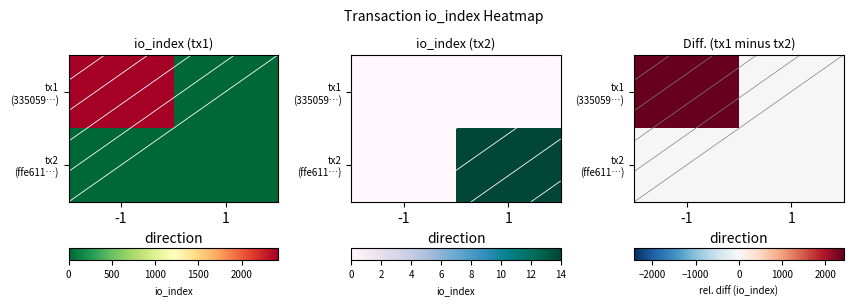

What is the difference between the maximum and minimum values in the tx1 (335059…) series?

2419